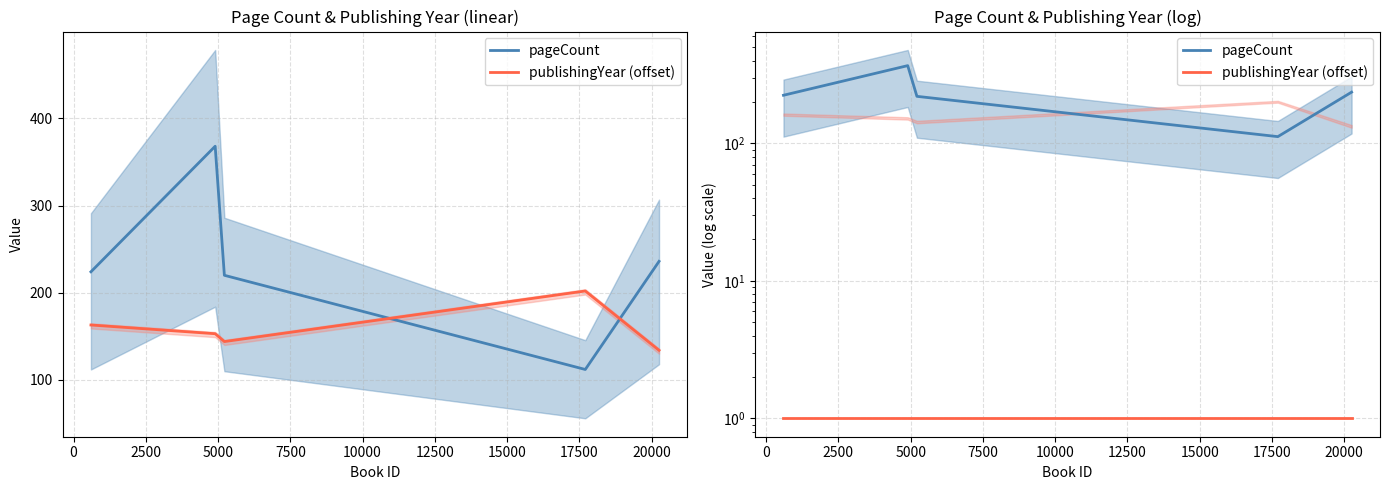

Count the number of data series in this chart.

2